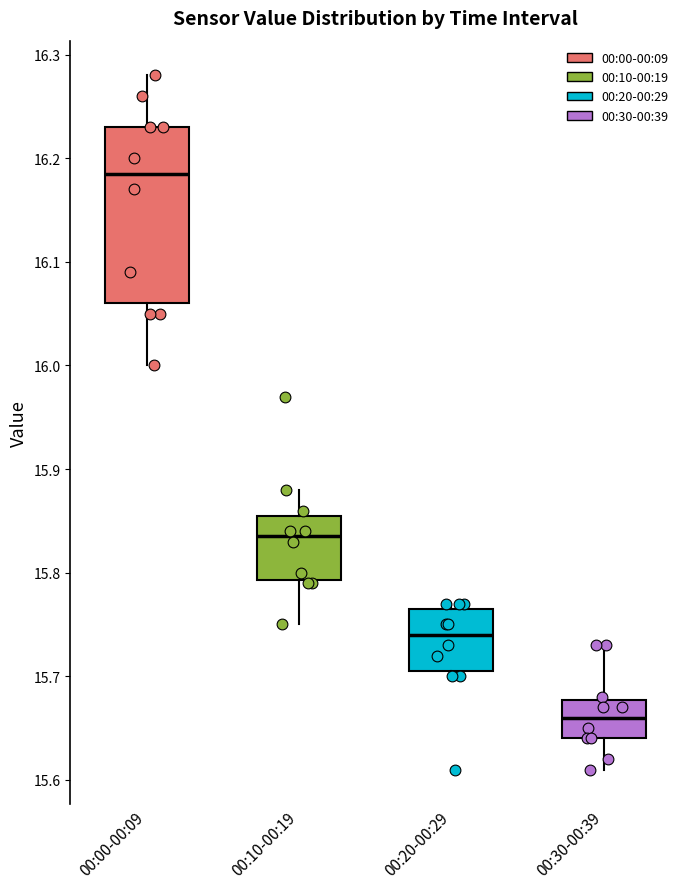

Which box's median line is the highest?

00:00-00:09